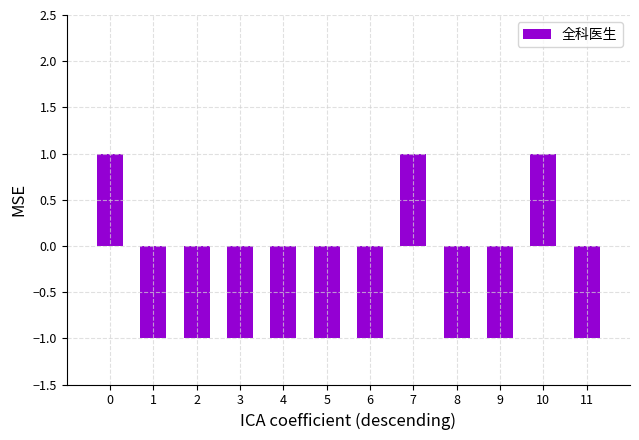

Reading left to right, what are all the values shown in this chart?

0=1	1=-1	2=-1	3=-1	4=-1	5=-1	6=-1	7=1	8=-1	9=-1	10=1	11=-1